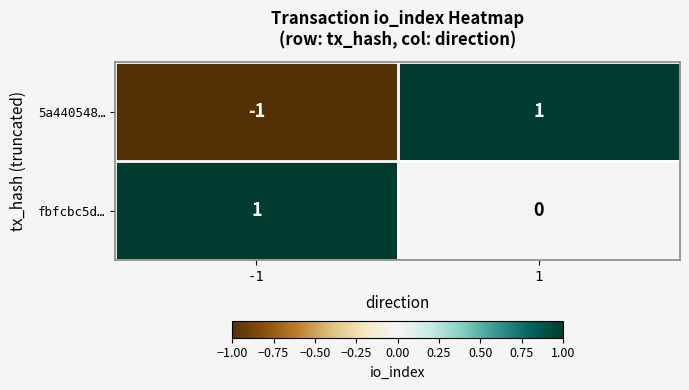

Rank the series at -1 from lowest to highest value.

5a440548…, fbfcbc5d…